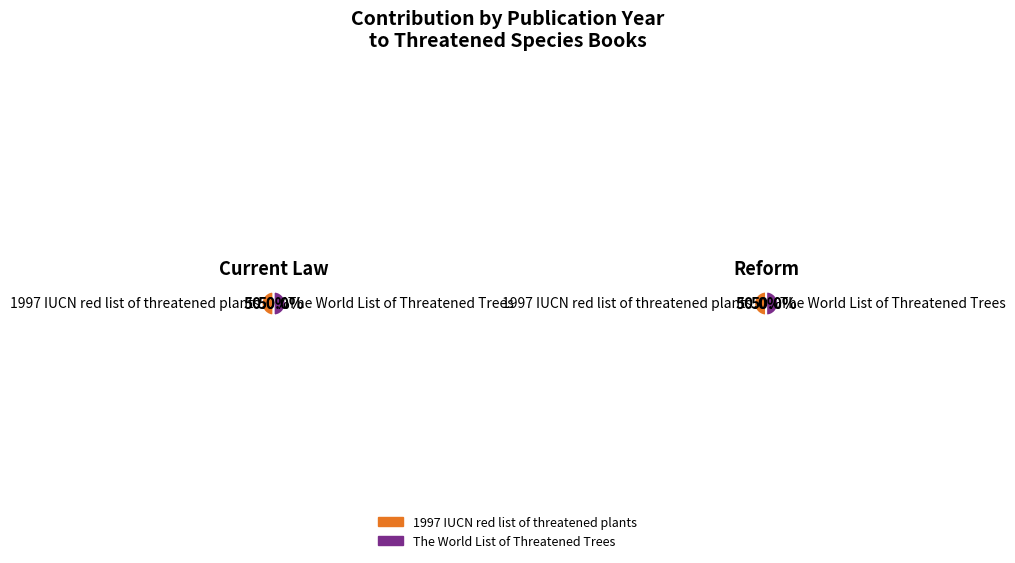

True or false: 1997 IUCN red list of threatened plants accounts for 39% of the total.

False